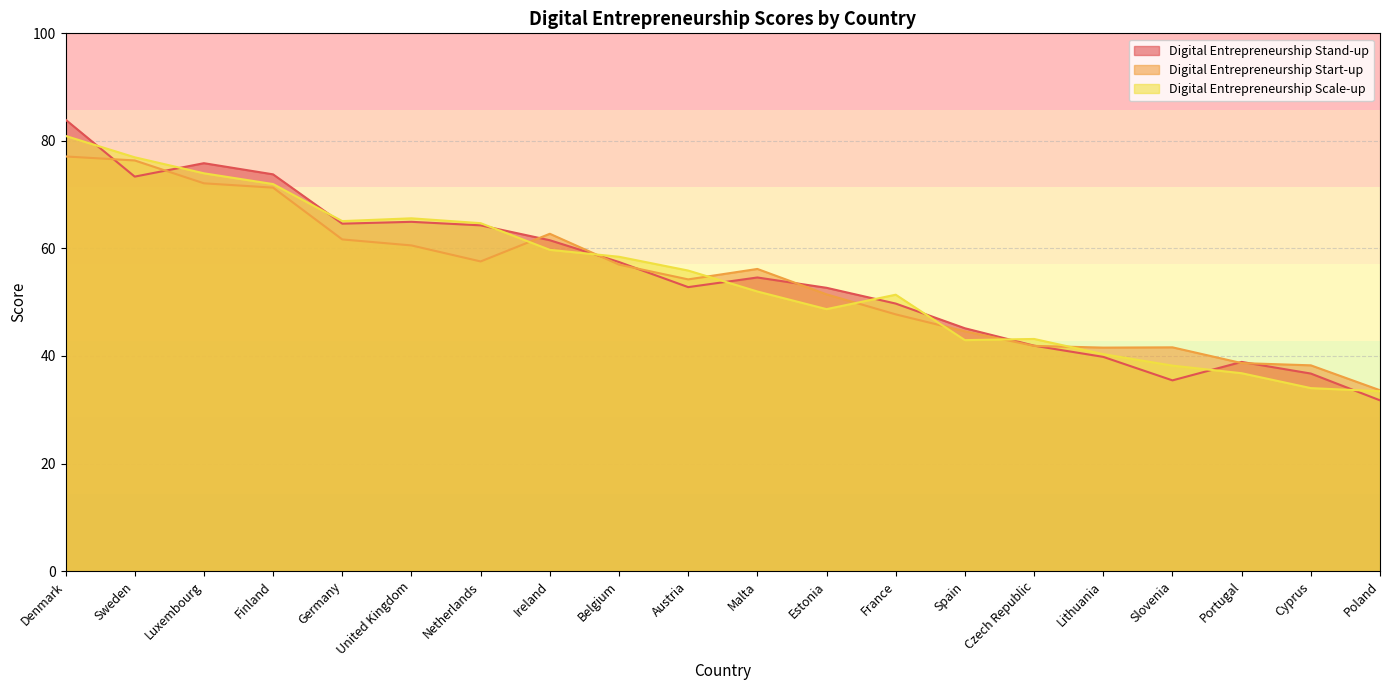

True or false: Digital Entrepreneurship Start-up has a value of 24.0 at Estonia.

False